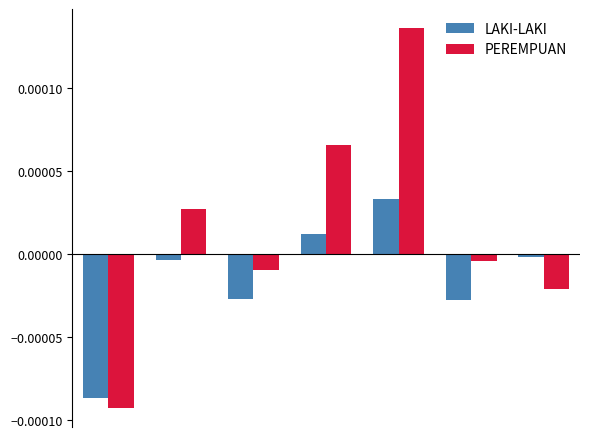

Which series has the widest spread of values?

PEREMPUAN